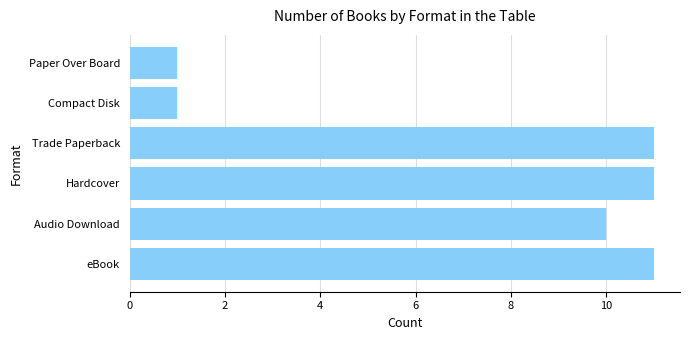

How many bars are there in total?

6